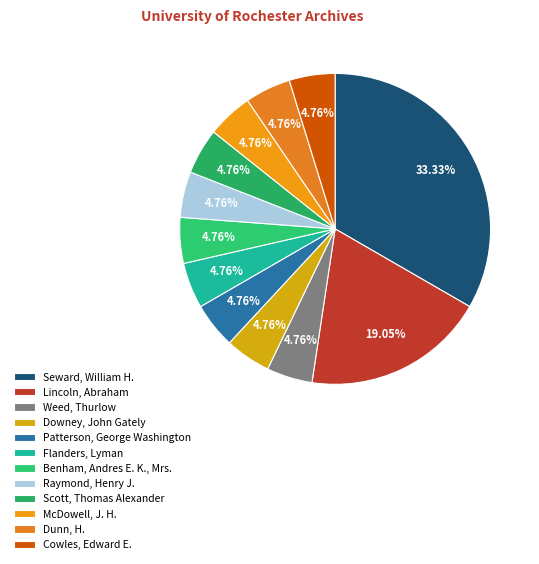

To the nearest percent, what percentage of the pie is Weed, Thurlow?

5%